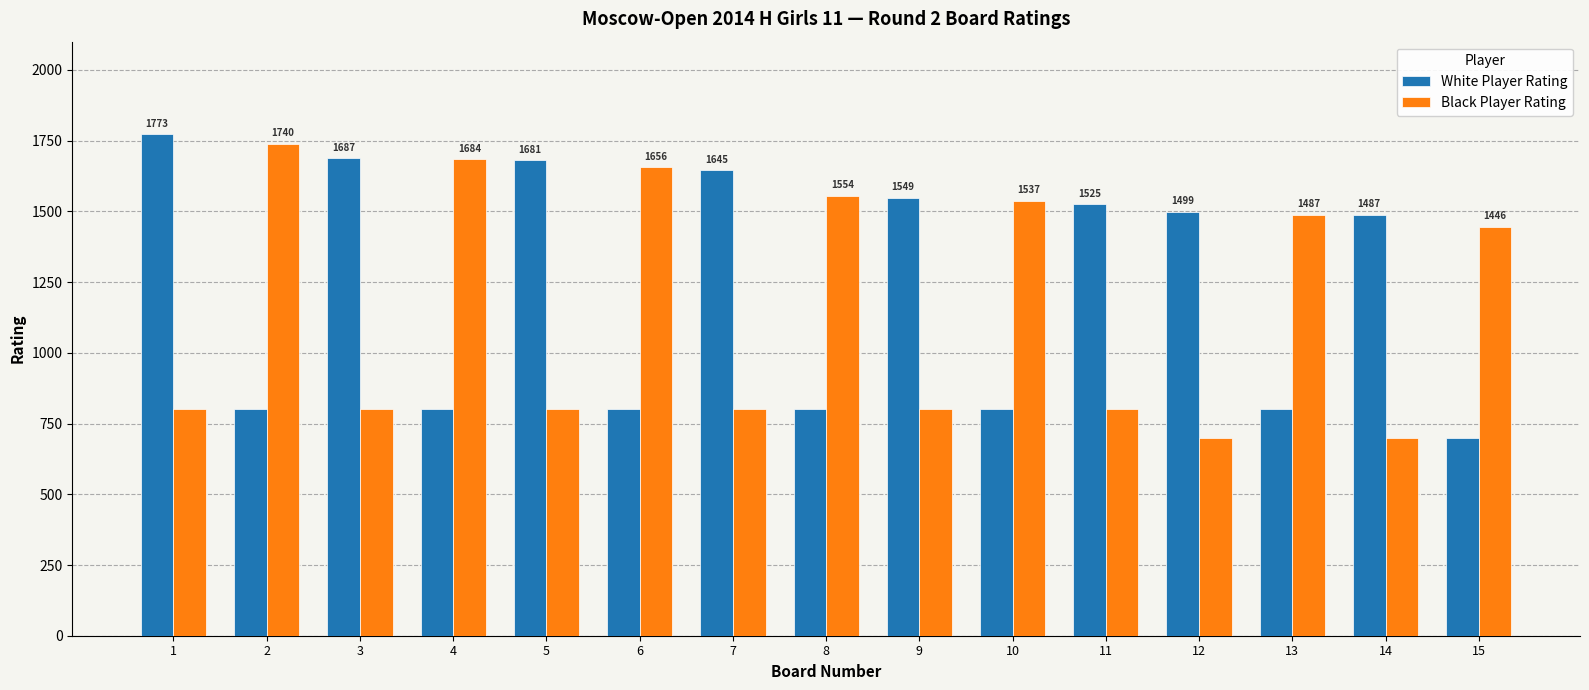

How many groups of bars are there?

15